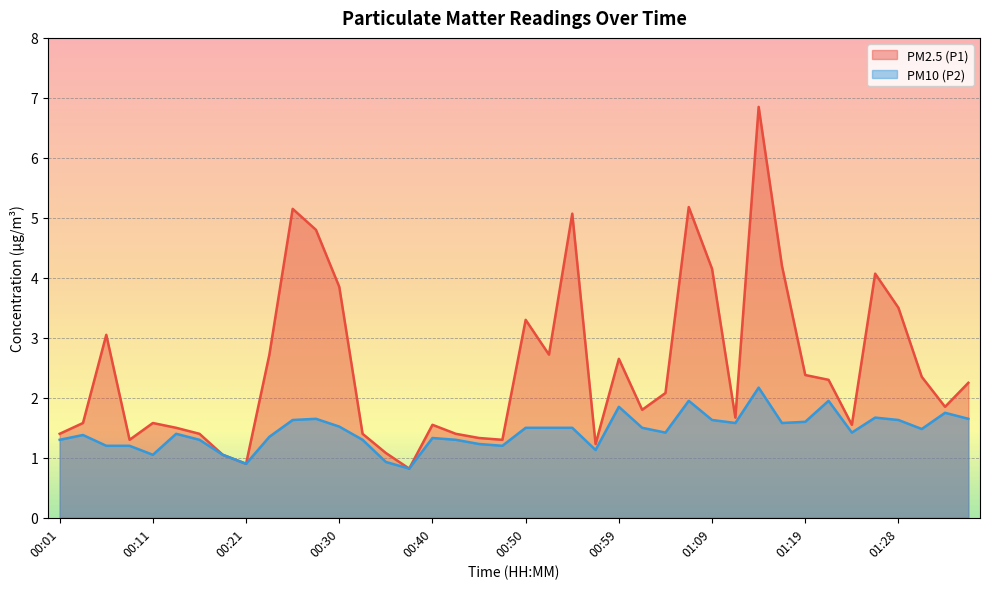

Is the value of PM10 (P2) at 00:18 greater than the value of PM2.5 (P1) at 00:28?

No